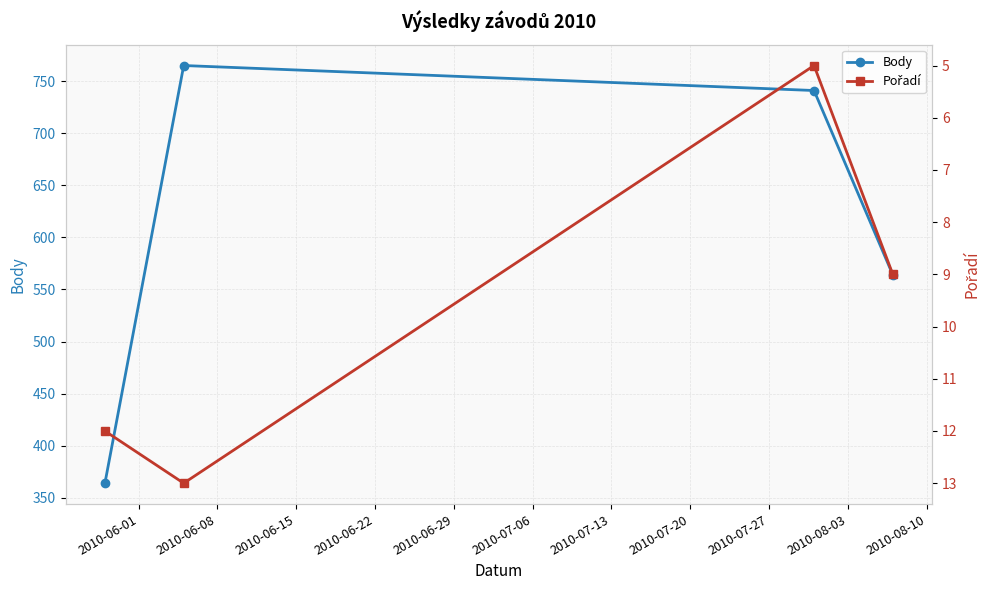

What is the average value of the Body series?

608